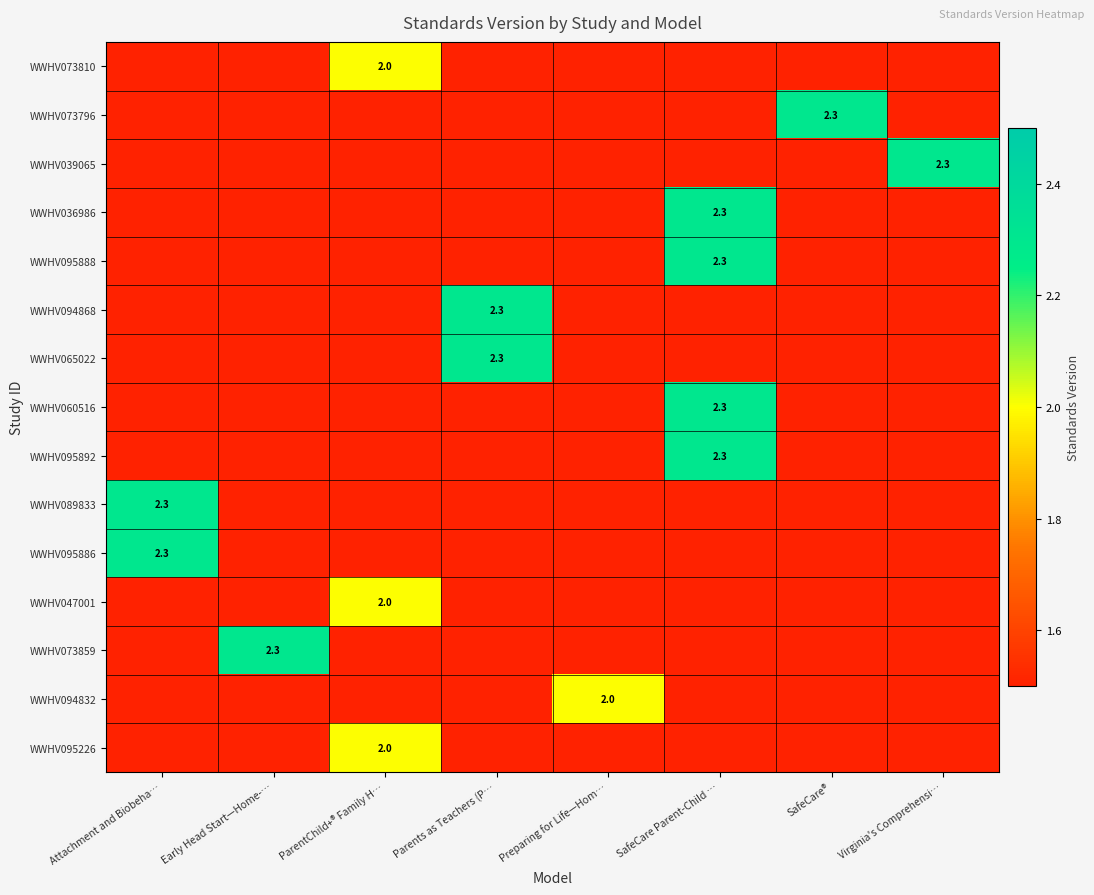

Is it true that WWHV094868 equals 4.0 at Parents as Teachers (P…?

False